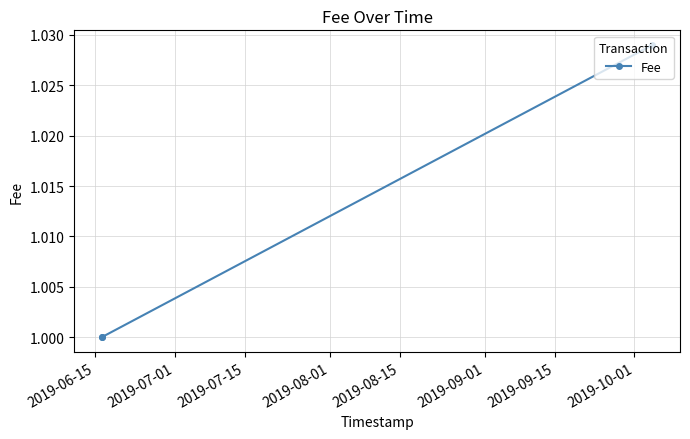

Which category has the lowest value across all series?

2019-06-15